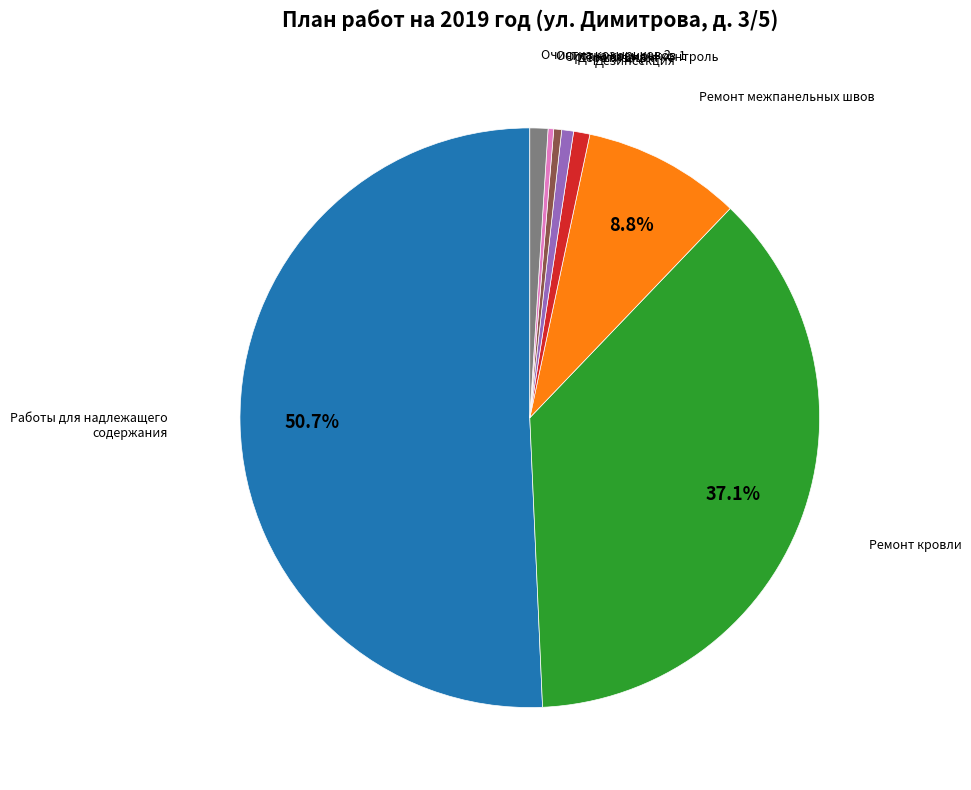

Count the number of slices in the pie.

8